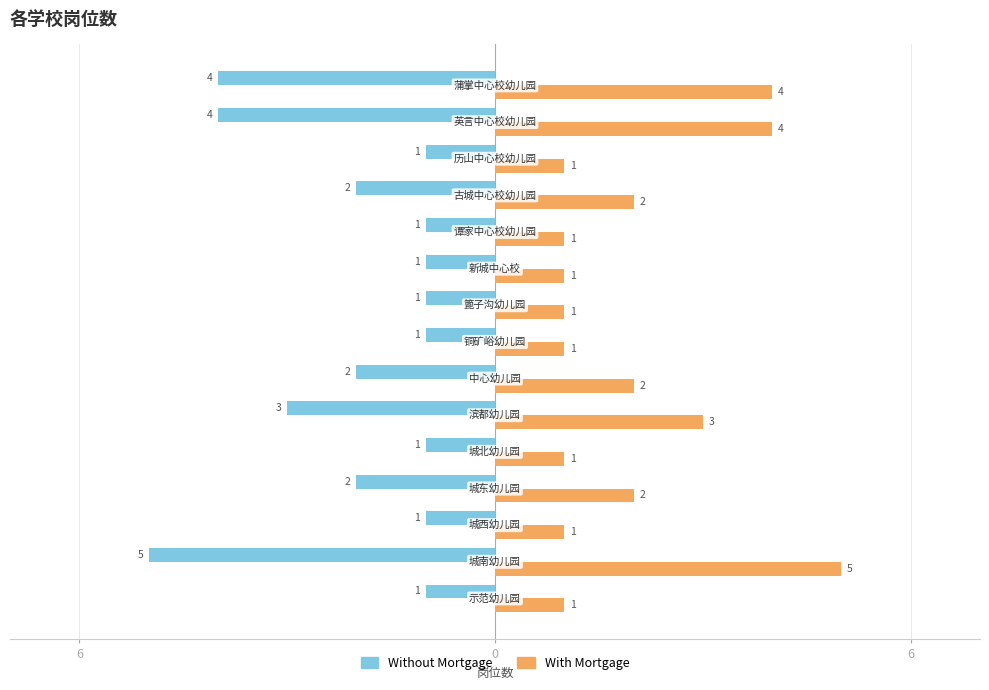

What is the sum of all Without Mortgage values?

-30